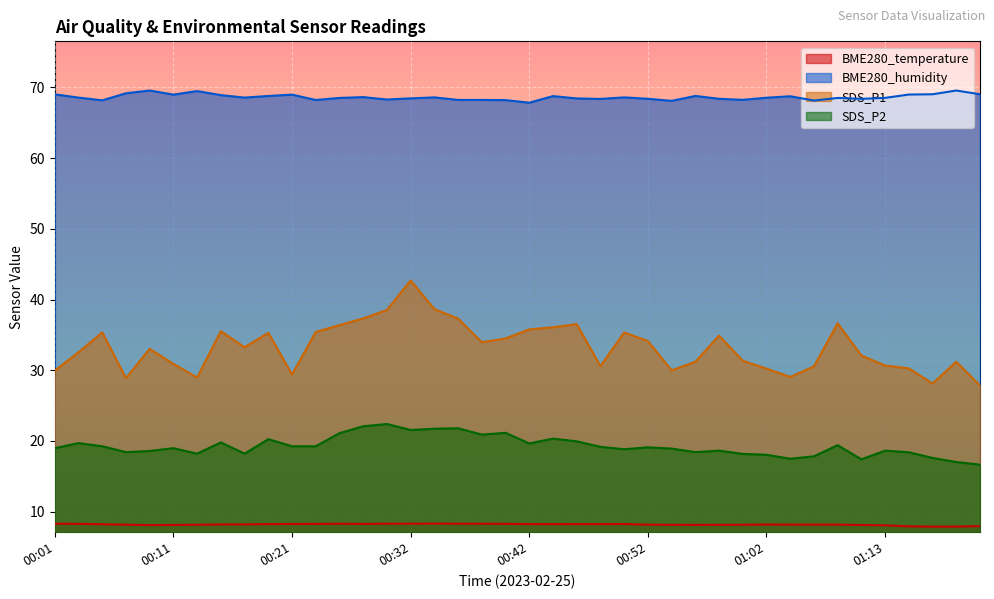

Is it true that SDS_P1 equals 36.5 at 00:46?

True